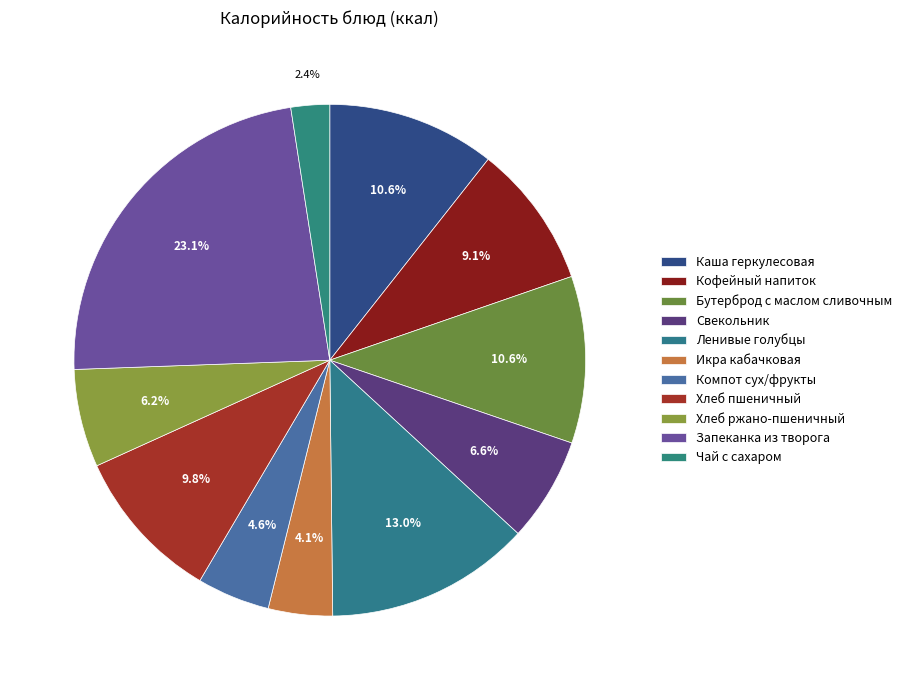

What is the change in value from Бутерброд с маслом сливочным to Свекольник?

-69.6